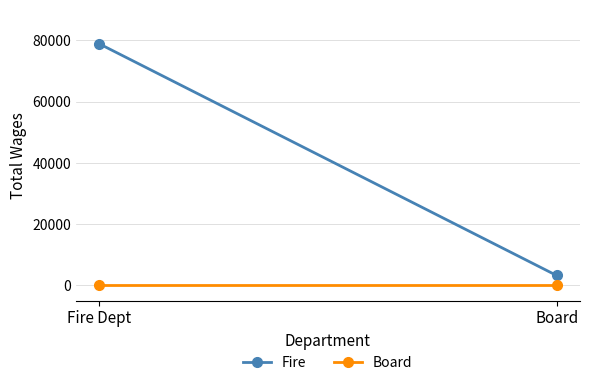

At which category is the sum across all series the highest?

Fire Dept